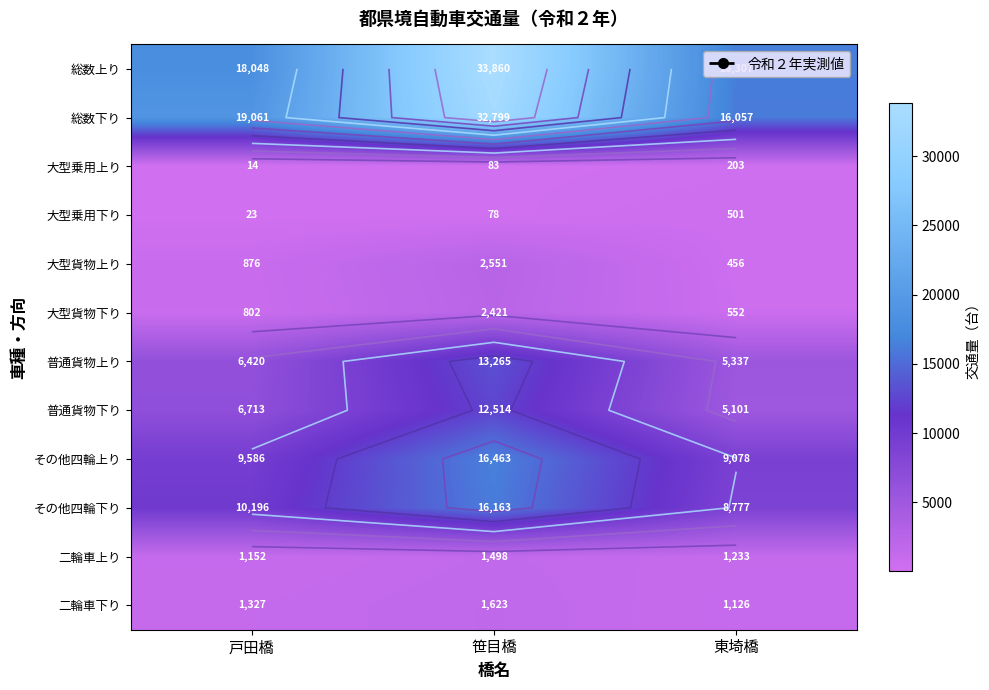

Which series has the largest total across all categories?

総数上り